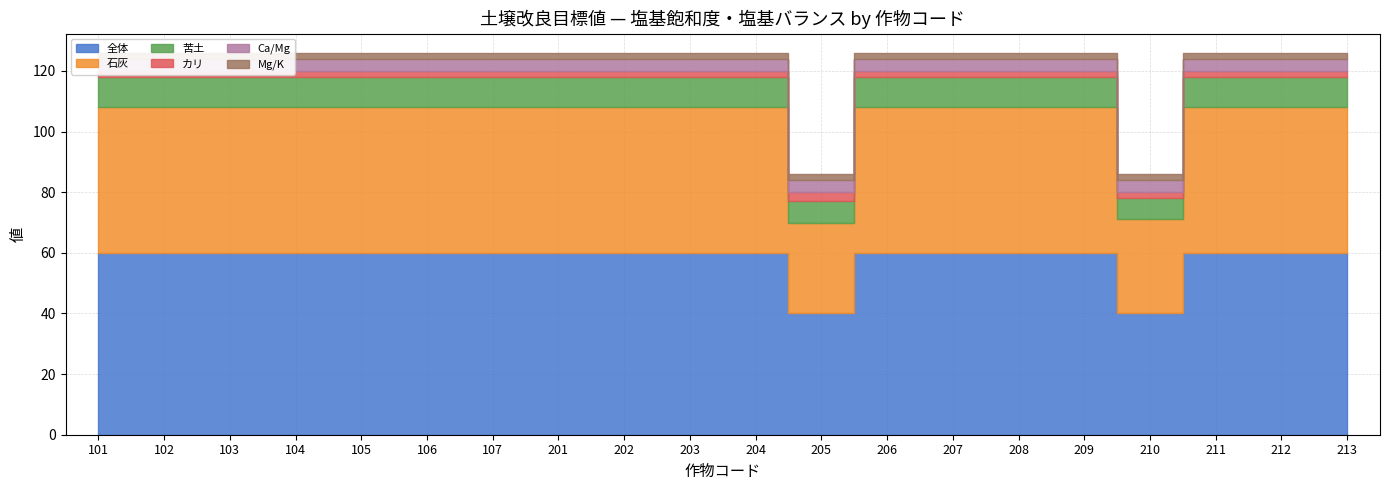

What are all the series names shown in the legend?

全体, 石灰, 苦土, カリ, Ca/Mg, Mg/K